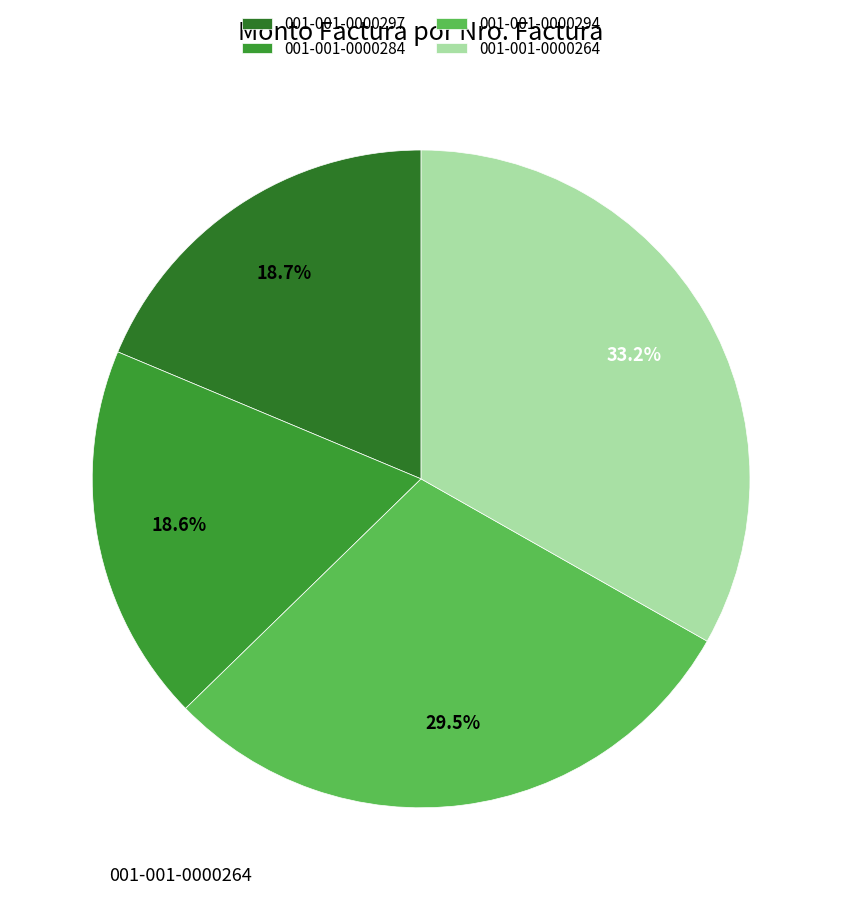

The 001-001-0000284 slice represents 27% of the pie. True or false?

False